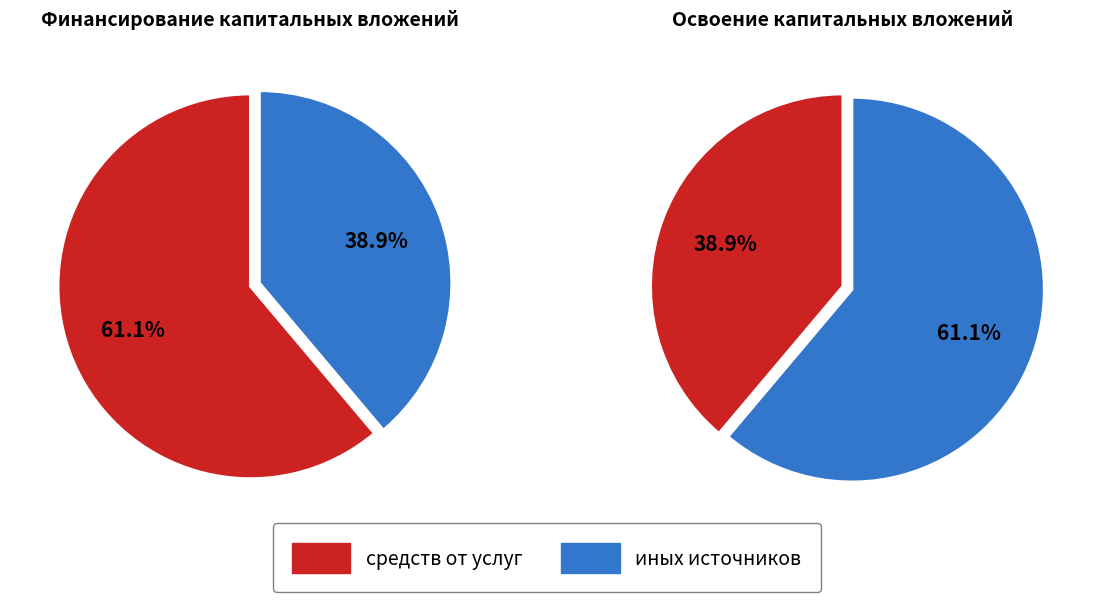

True or false: Всего accounts for 61% of the total.

False